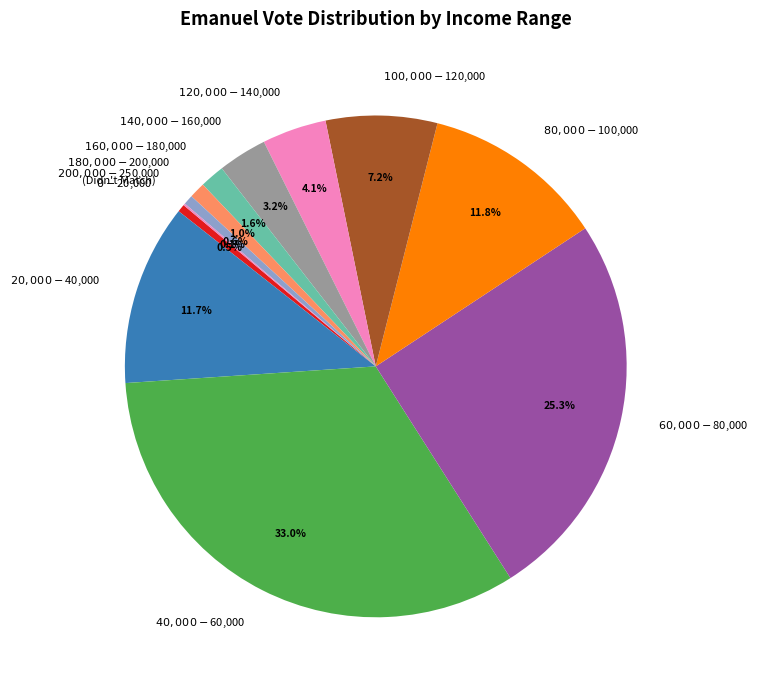

Does any single category account for the majority?

No